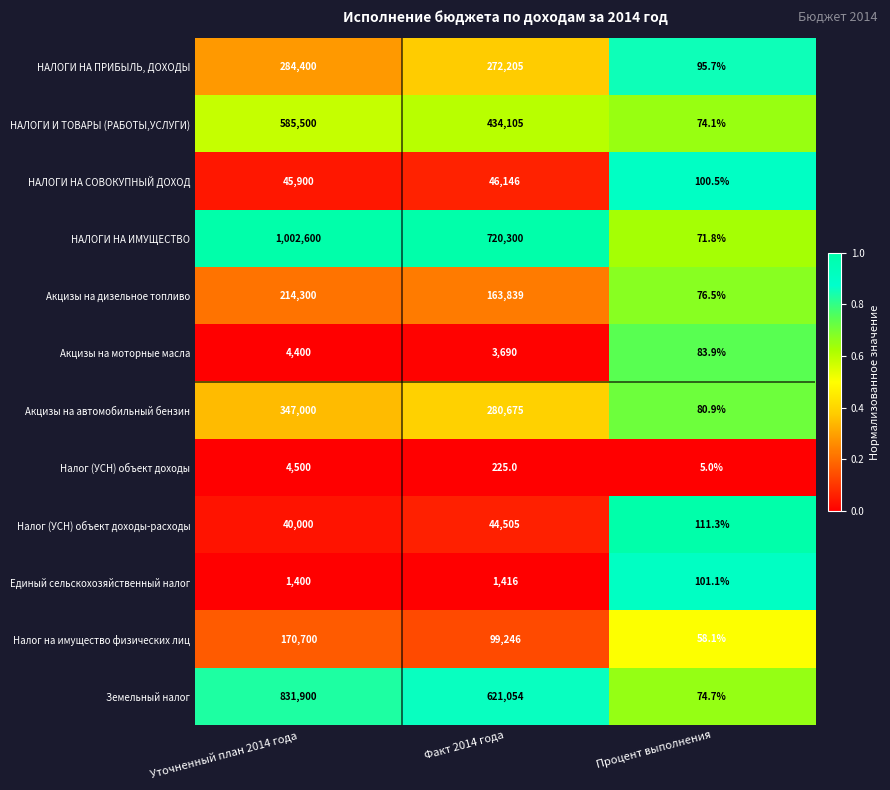

Which series has the largest range (max minus min)?

НАЛОГИ НА ИМУЩЕСТВО